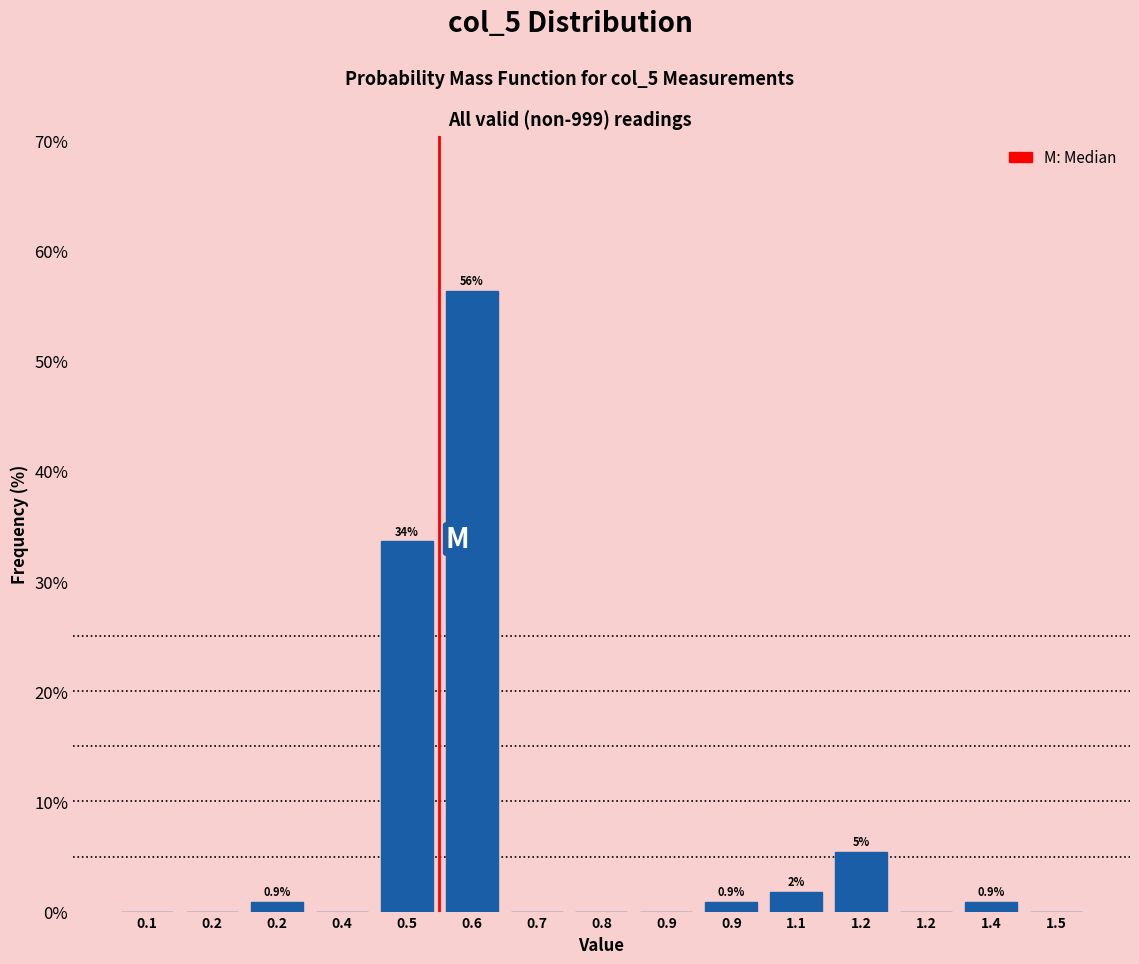

How many data points does each series have?

15